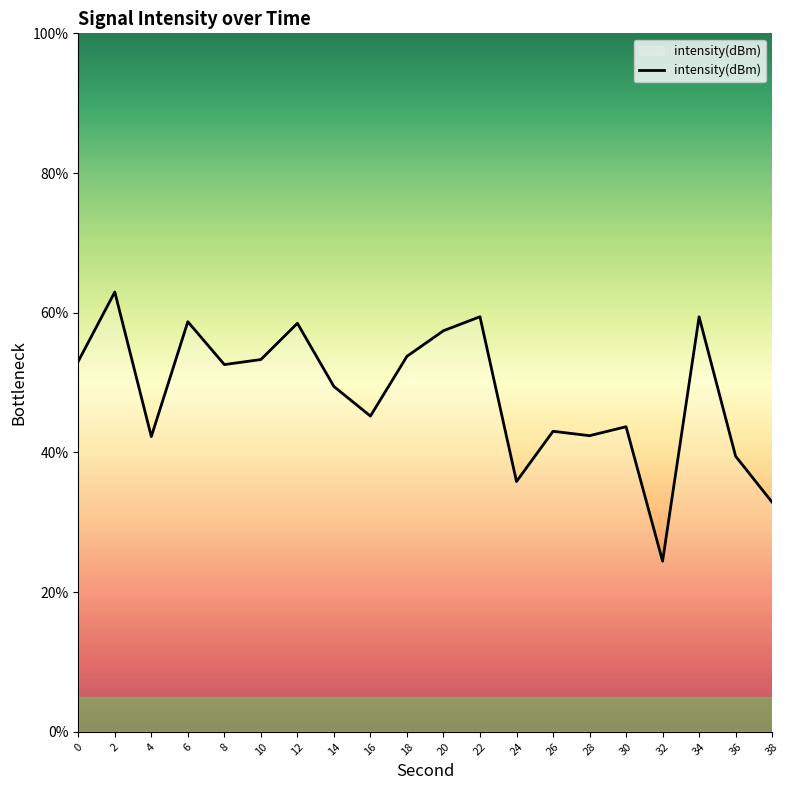

The value at 26 is 43.0. True or false?

True